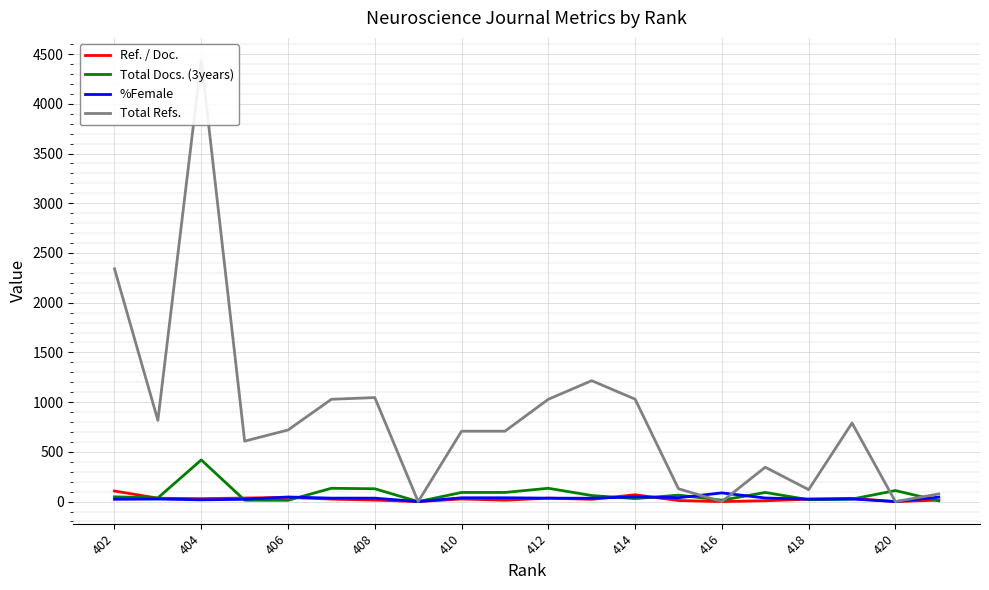

True or false: %Female has a value of 58.0 at 420.

False